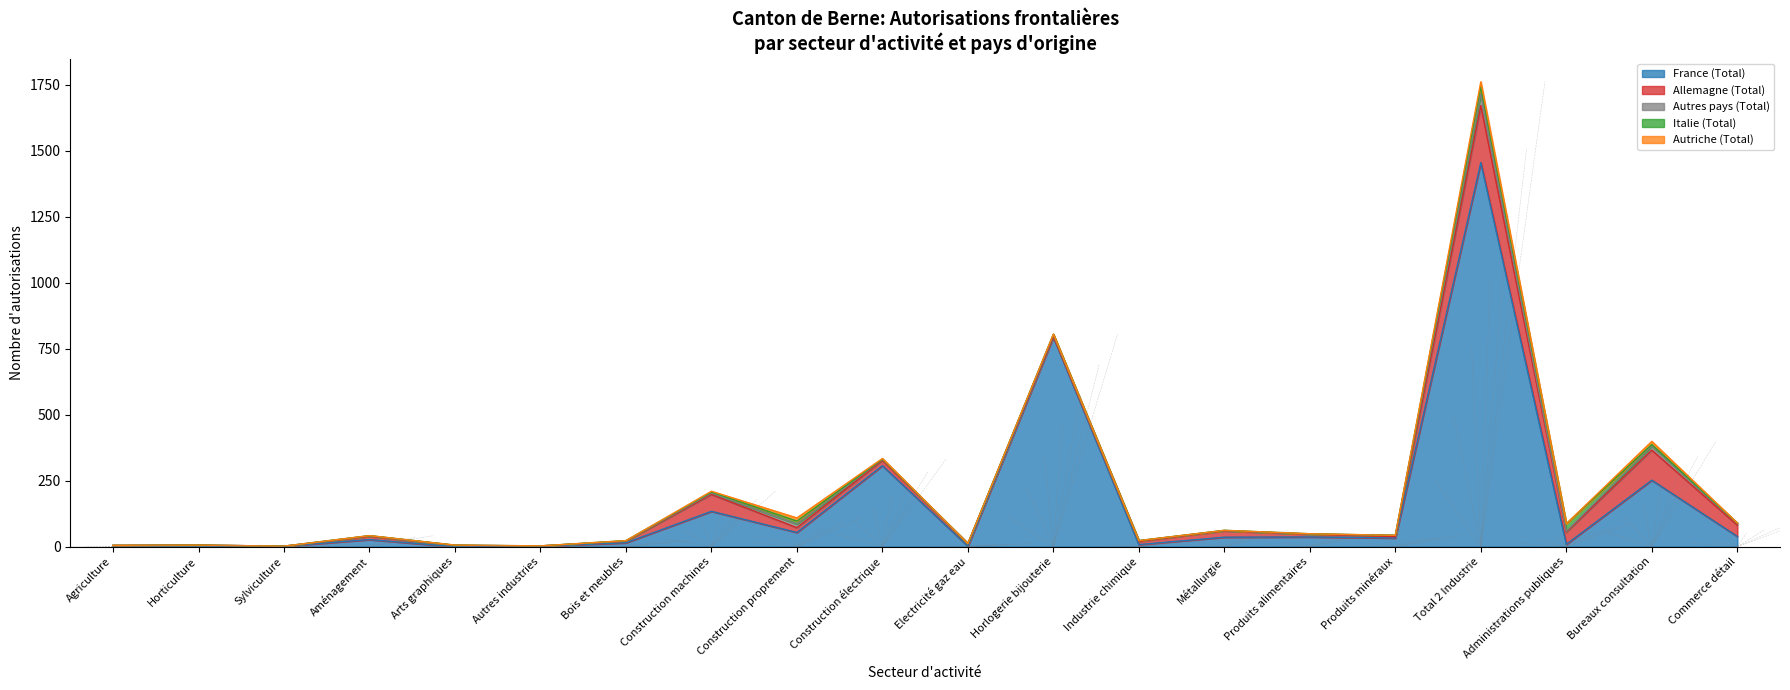

What is the difference between the highest and lowest values at Electricité gaz eau?

10